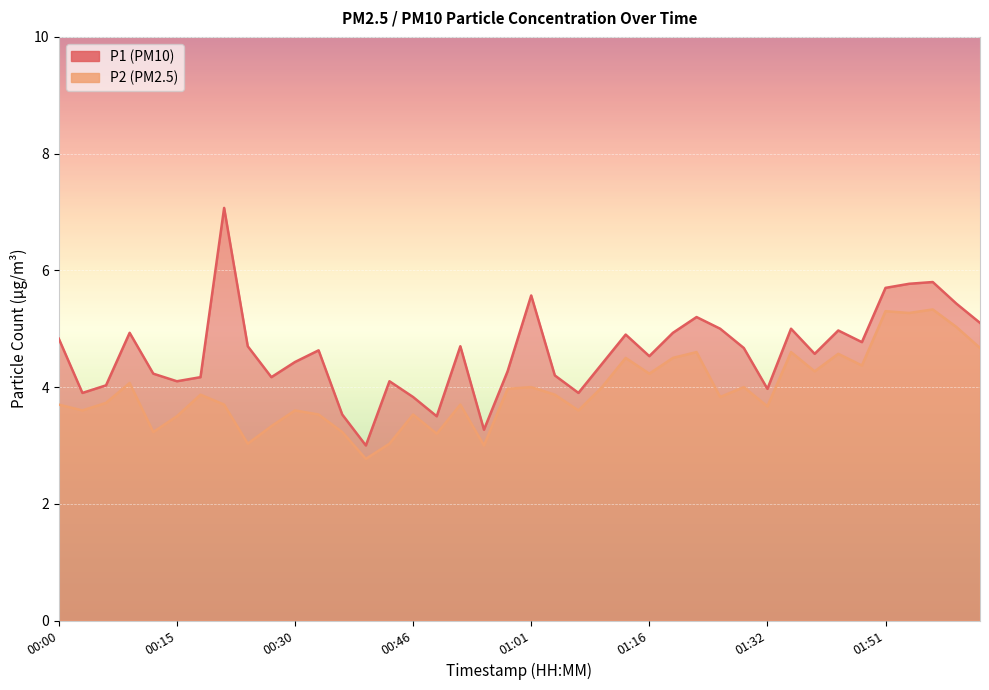

What is the sum of all P2 values?

157.5